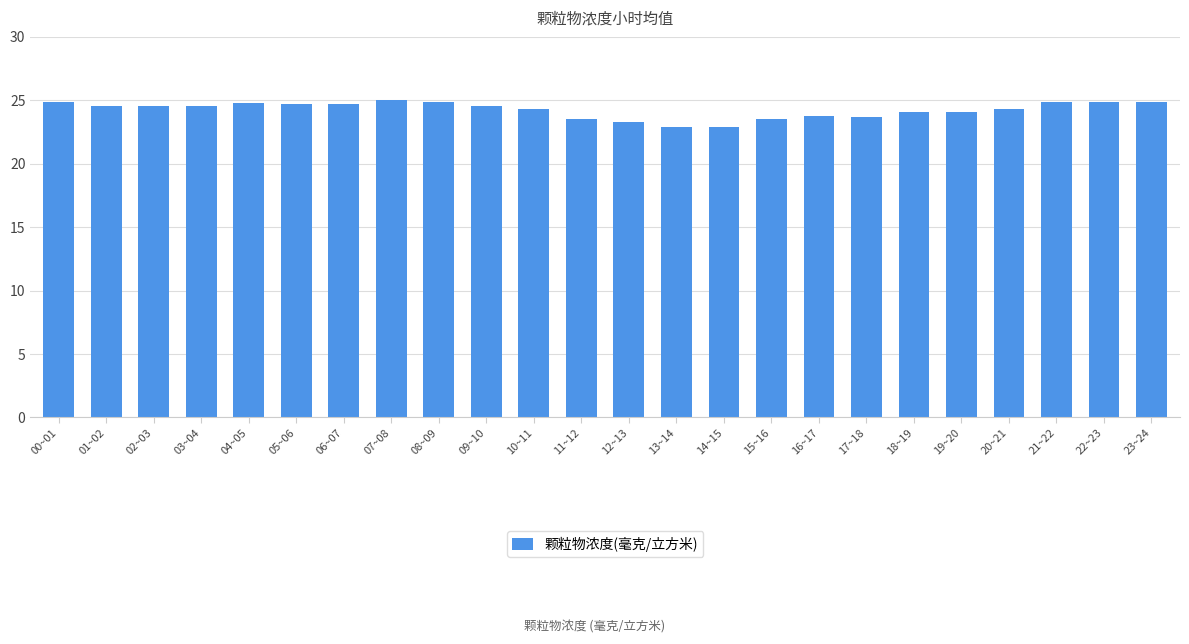

What is the sum of all values?

582.1